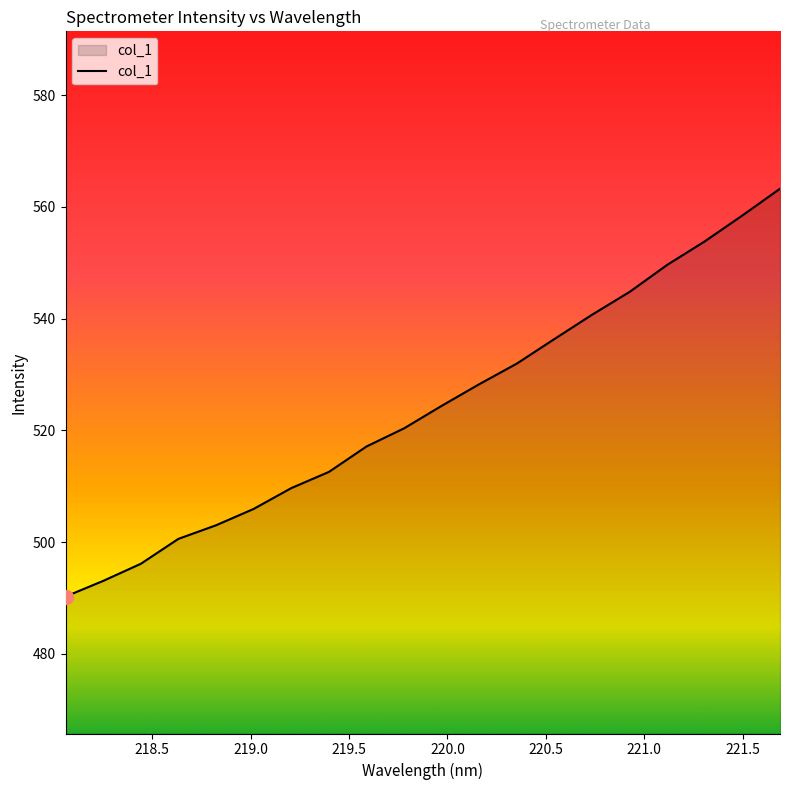

What is the minimum value shown in the chart?

490.3